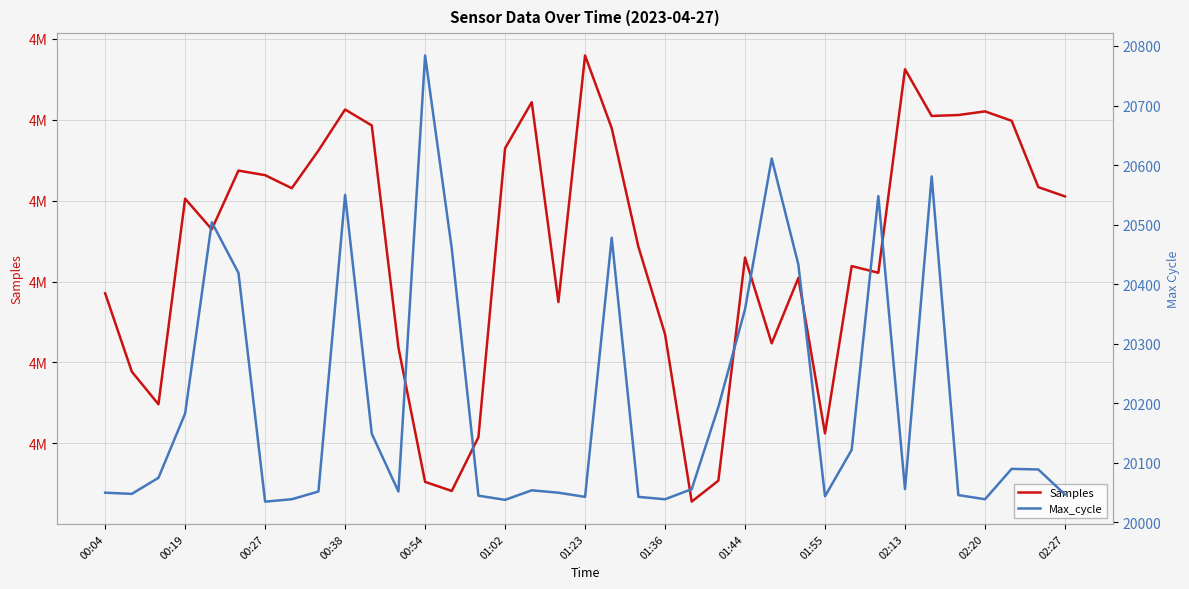

What is the sum of the Max_cycle values at 22 and 02:27?

40840